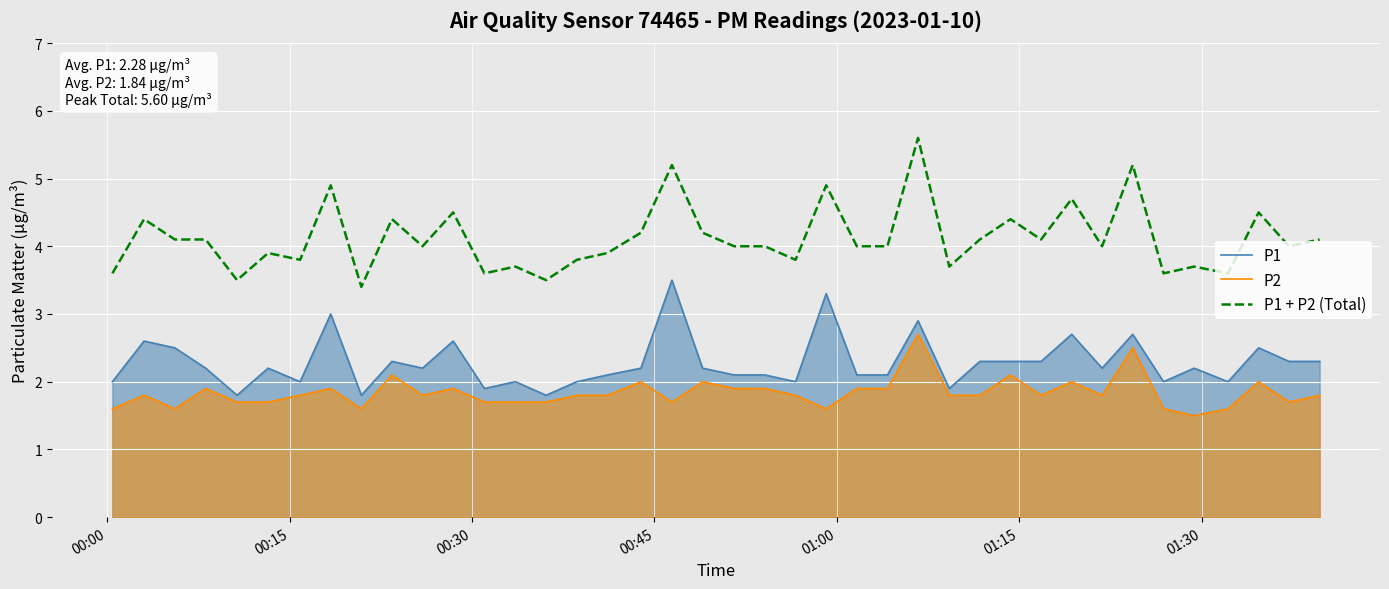

What is the highest value of the P1 series?

3.5